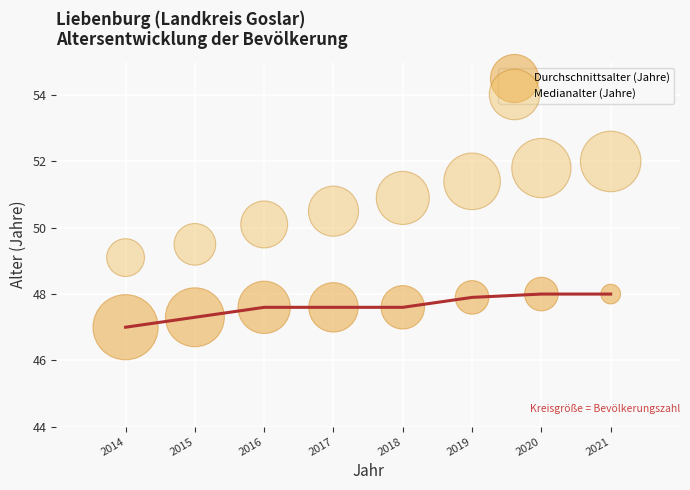

Which series reaches the maximum Y coordinate?

Medianalter (Jahre)